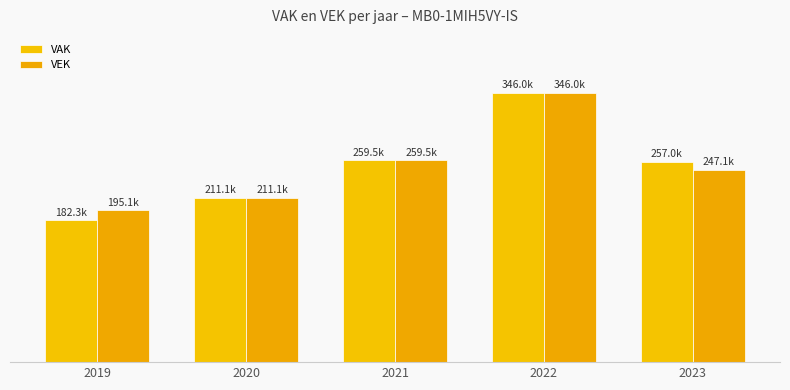

How many data points in VEK are above 247158?

2